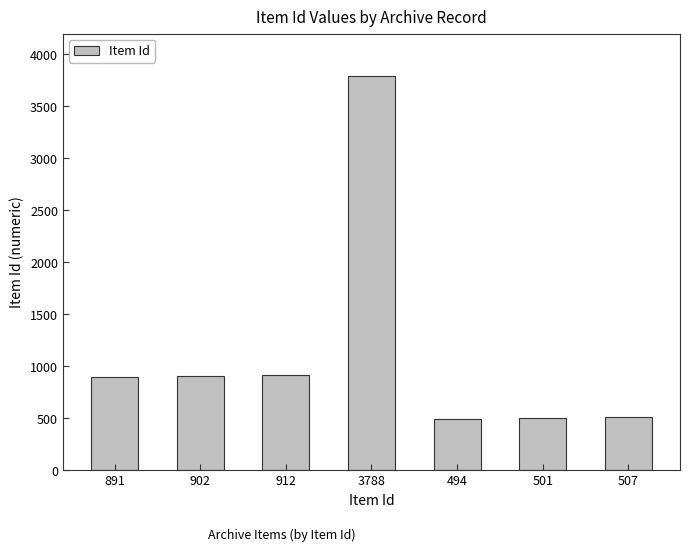

True or false: the data shows 488 at 891.

False